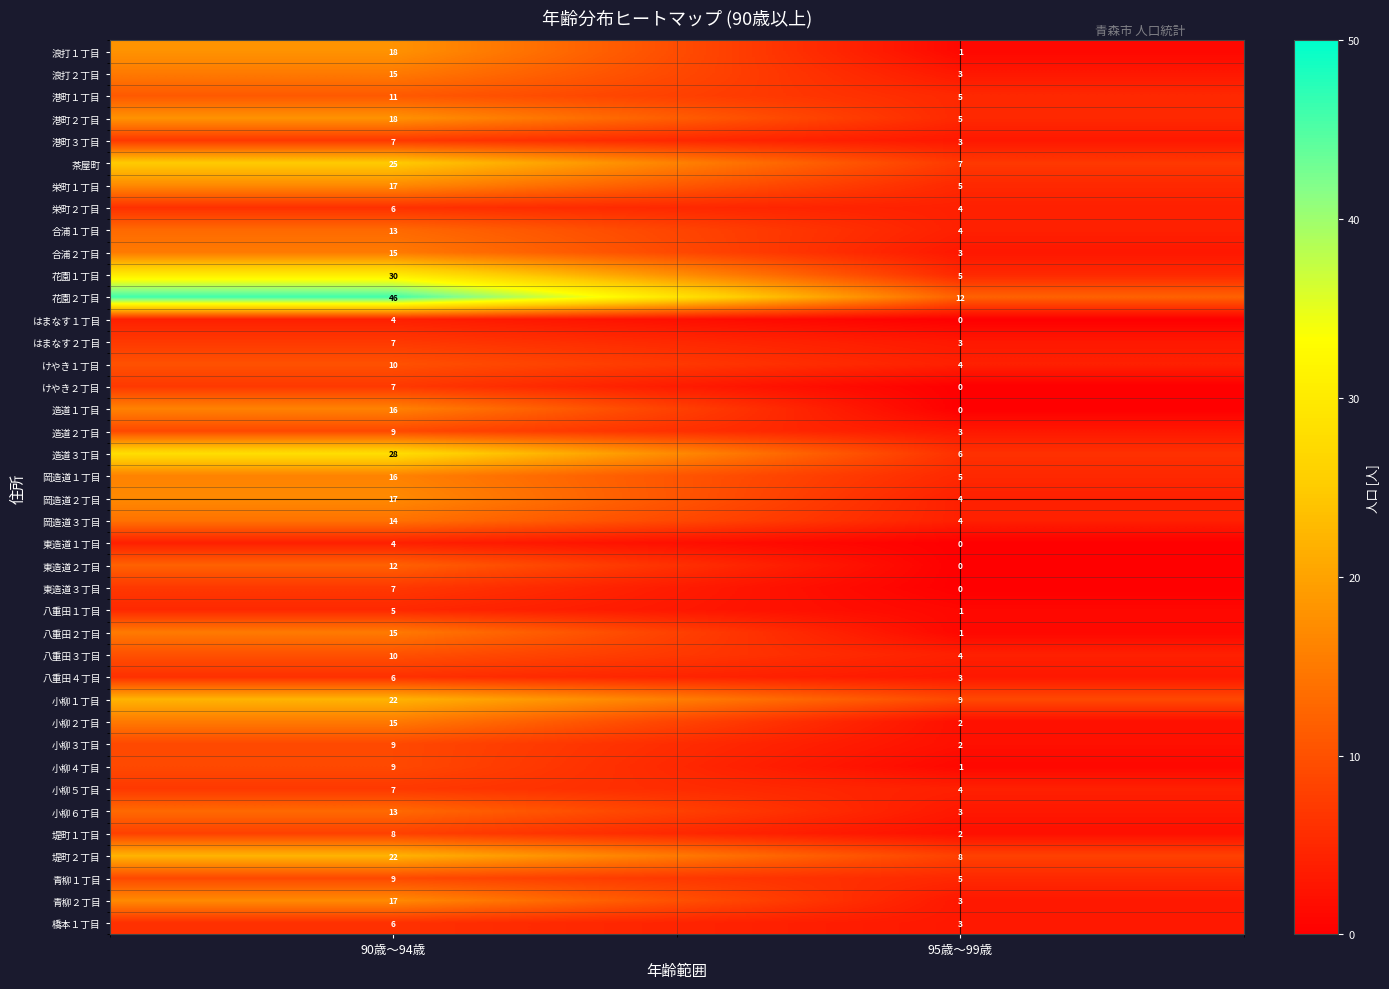

How many series are shown in this chart?

40